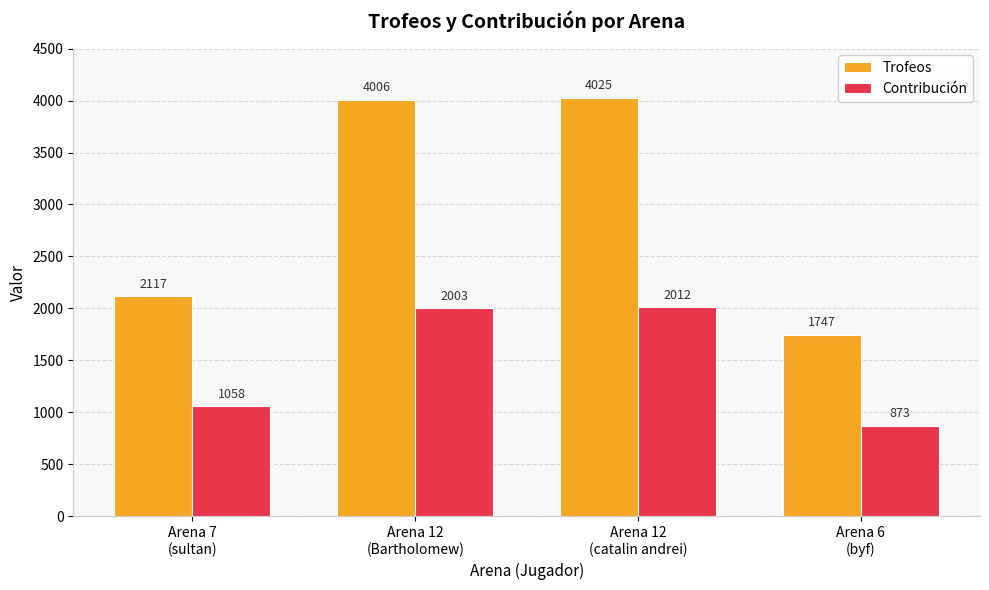

Where is Contribución nearest to the value 1442?

Arena 7
(sultan)